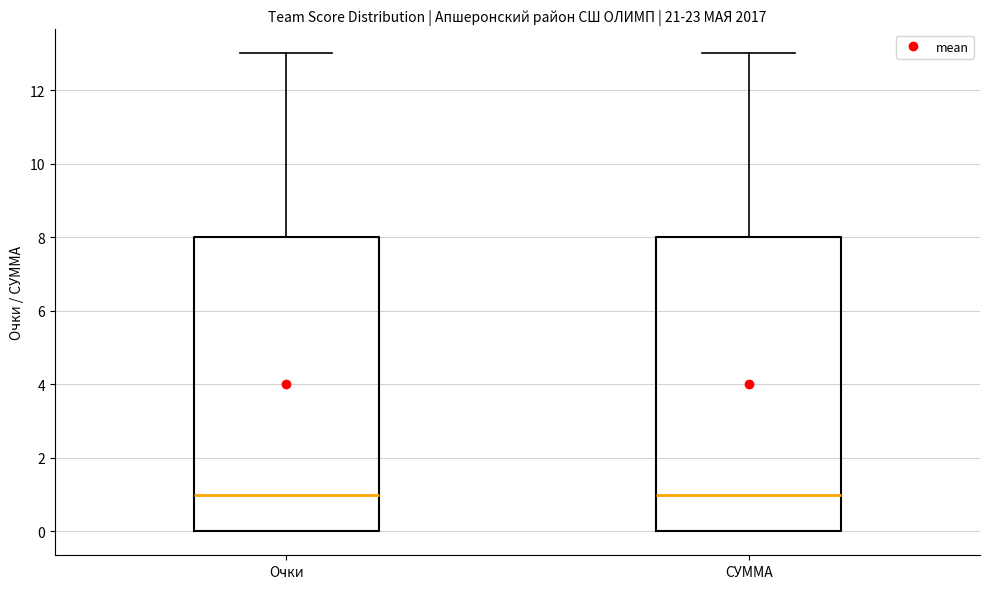

Reading left to right, read every box against the y-axis: the position of its median line, the range the box covers, and the ends of its whiskers. The values are not printed on the chart, so give them approximately, as read against the axis.

Очки: median 1, box 0 to 8, whiskers 0 to 13
СУММА: median 1, box 0 to 8, whiskers 0 to 13